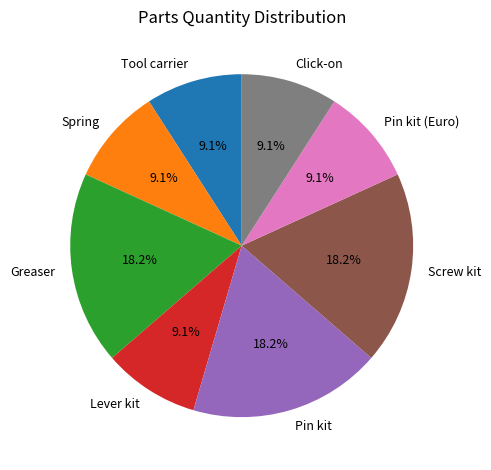

True or false: Spring accounts for 9% of the total.

True